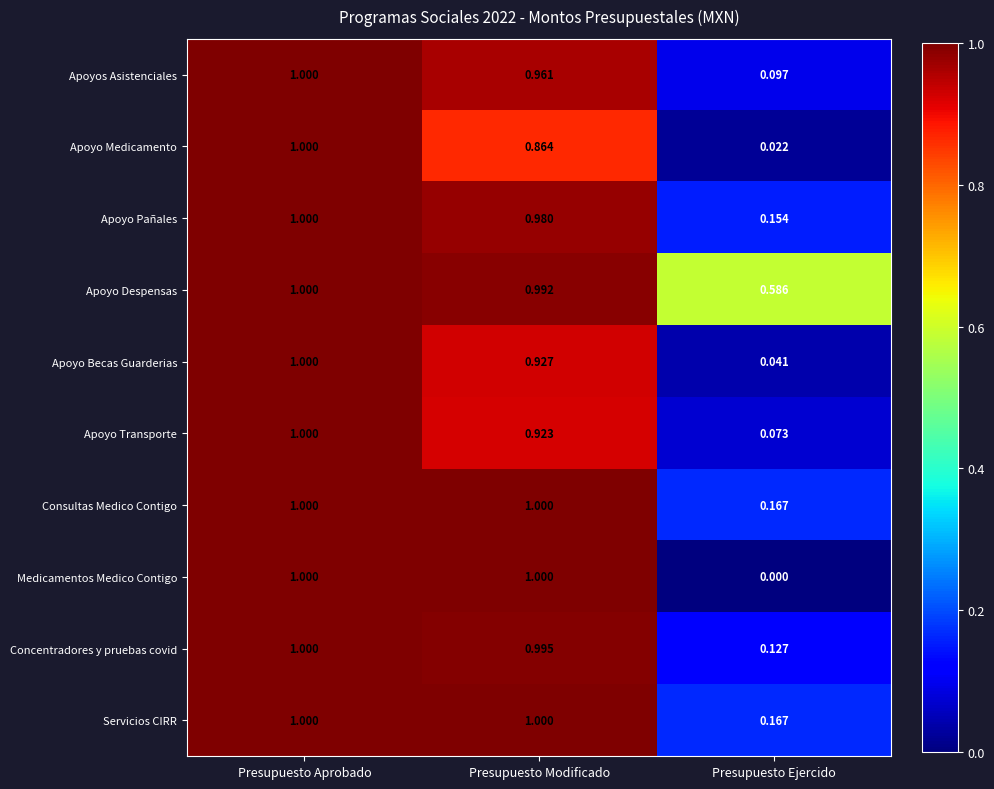

Where is Apoyo Medicamento nearest to the value 0?

Presupuesto Ejercido